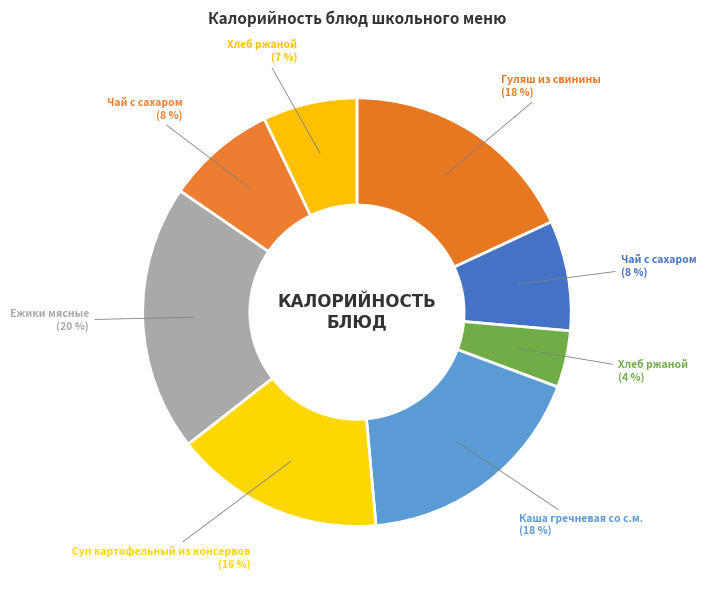

To the nearest percent, what is the average slice percentage?

12%